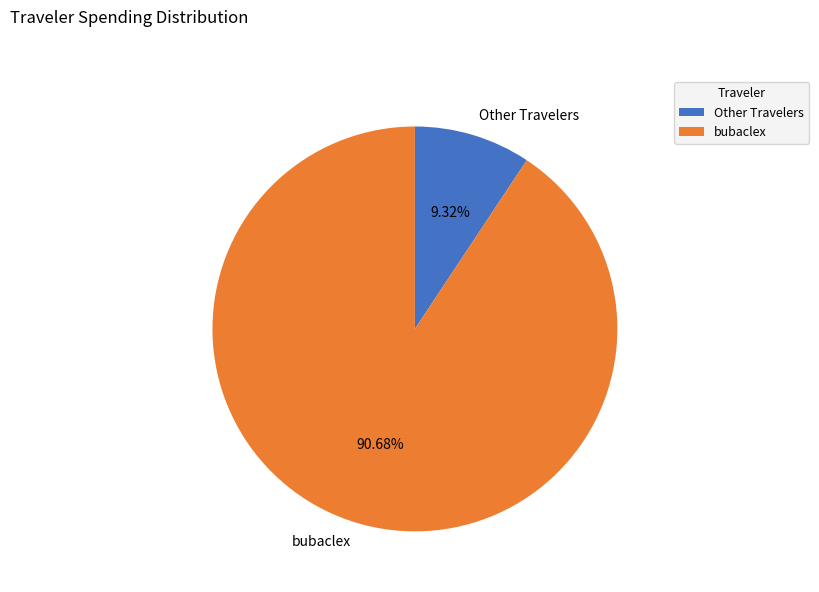

Is there any slice that represents more than half of the pie?

Yes